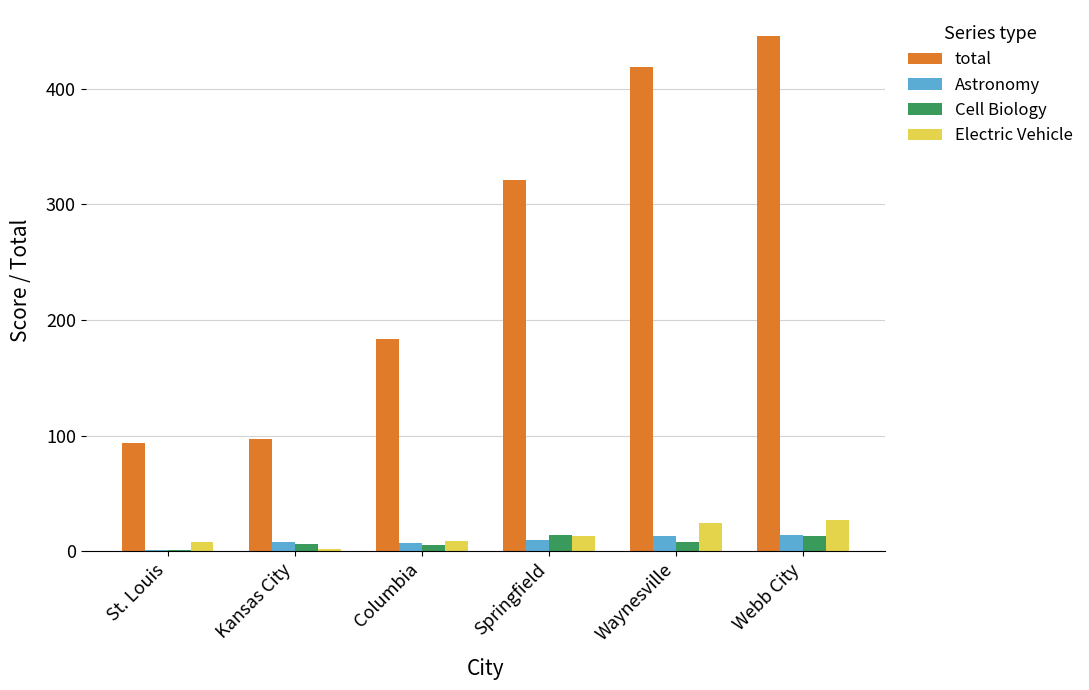

True or false: Electric Vehicle has a value of 13 at Springfield.

True